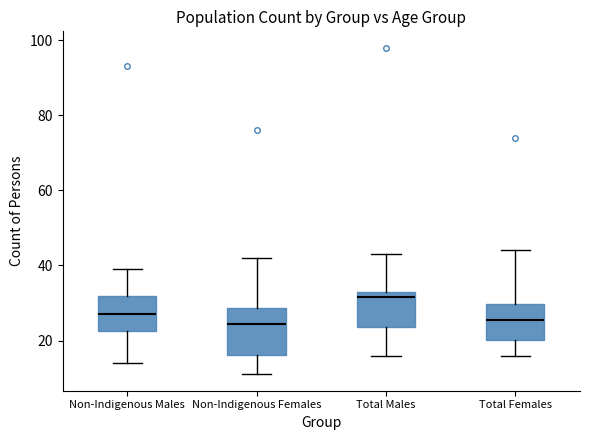

Comparing the boxes themselves (not the whiskers), which one is the tallest?

Non-Indigenous Females